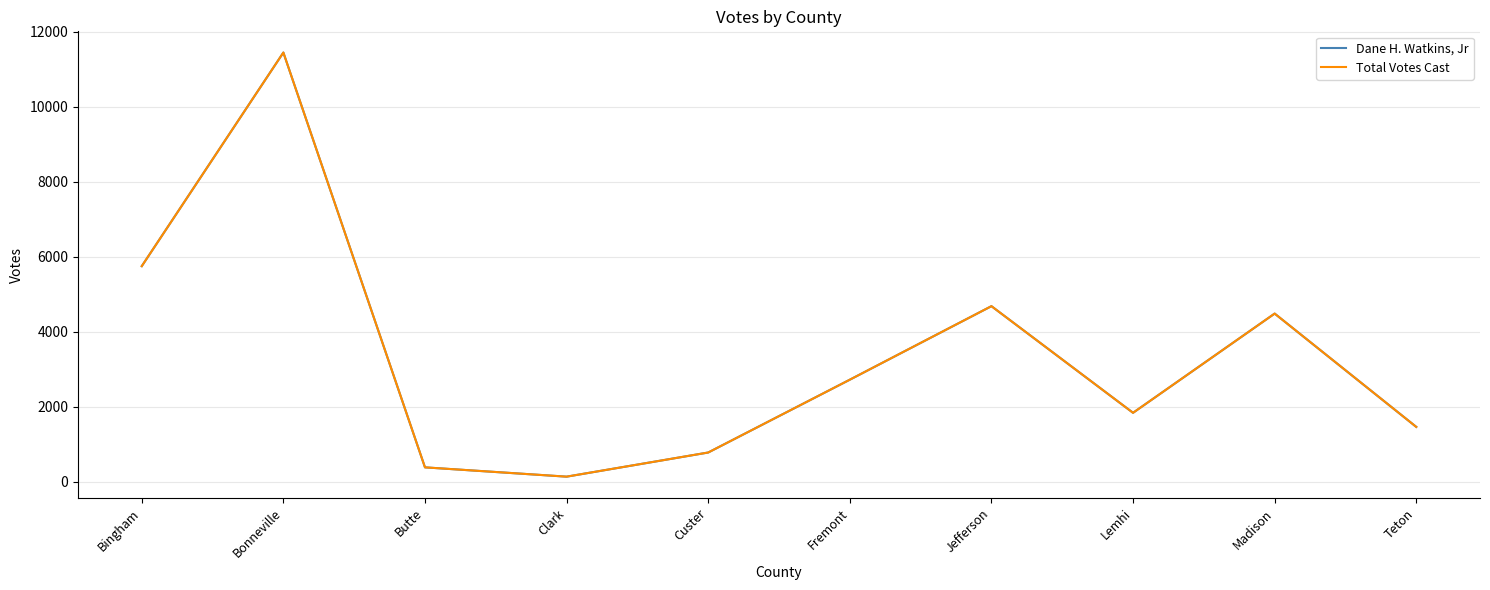

Is this an area chart (filled region under the line)?

No